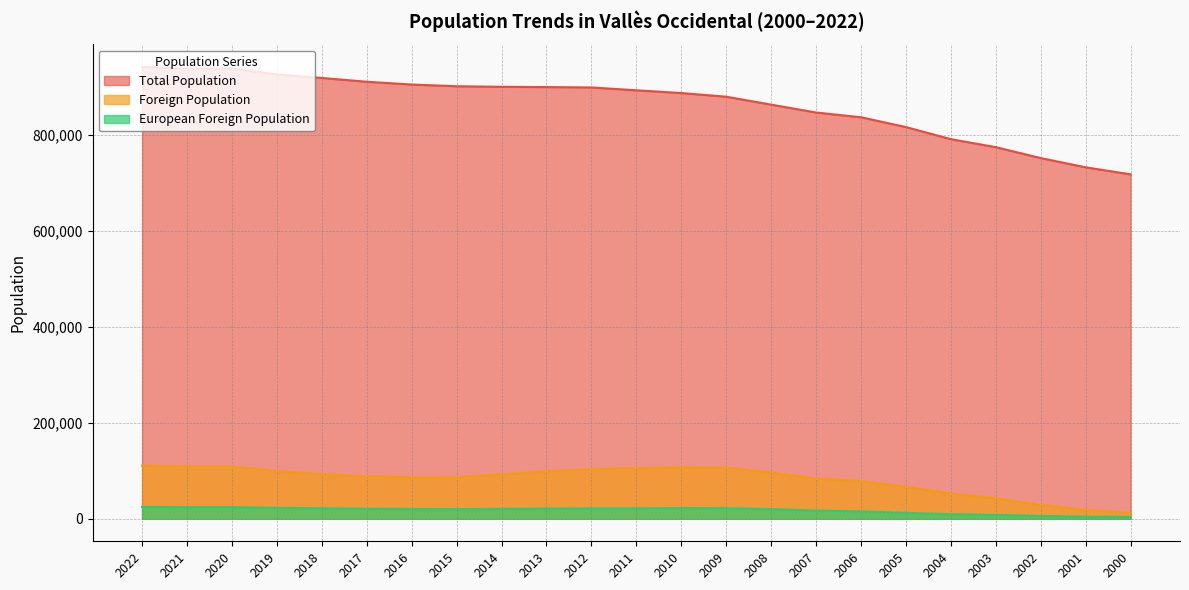

Reading left to right, what are all the values shown in this chart?

Total Population: 940881	937422	937508	925237	917905	910031	904240	900661	899532	898921	898173	892260	886530	878893	862368	845942	836077	815628	790432	773800	751049	731844	717181
Foreign Population: 110621	108678	108265	99345	92714	88079	86483	86439	92497	98547	102762	105180	107203	106183	95976	83790	78346	66358	52507	42543	28625	18143	12242
European Foreign Population: 24515	24047	24043	22595	21801	20645	20266	19942	20435	20968	21557	21639	22170	21918	20000	16903	15146	12225	9330	7964	5712	4350	3520